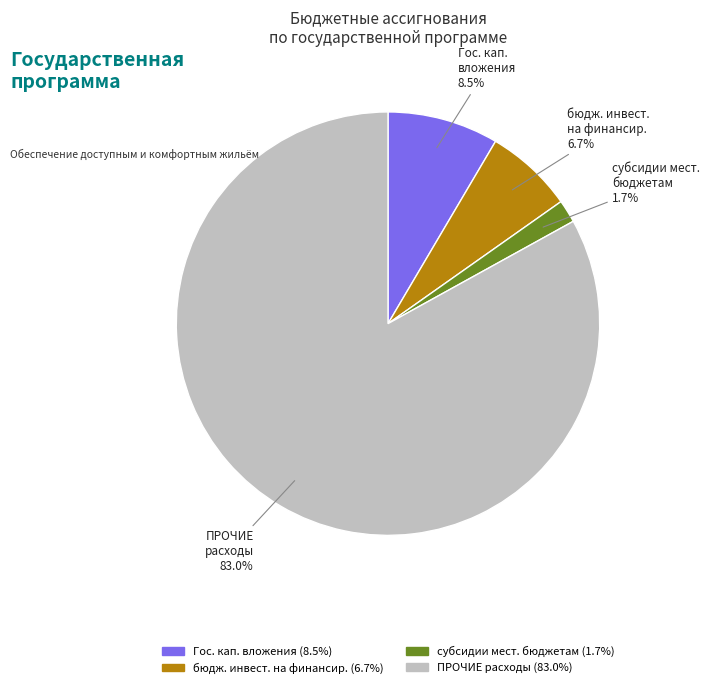

Count the number of slices in the pie.

4